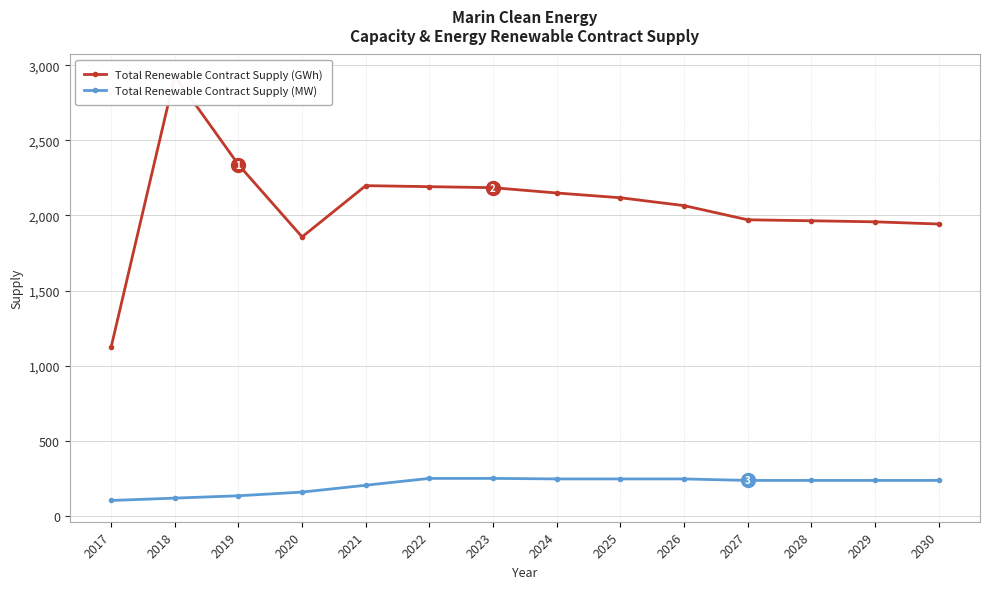

True or false: Total Renewable Contract Supply (MW) has more than 2 interior local peaks.

False